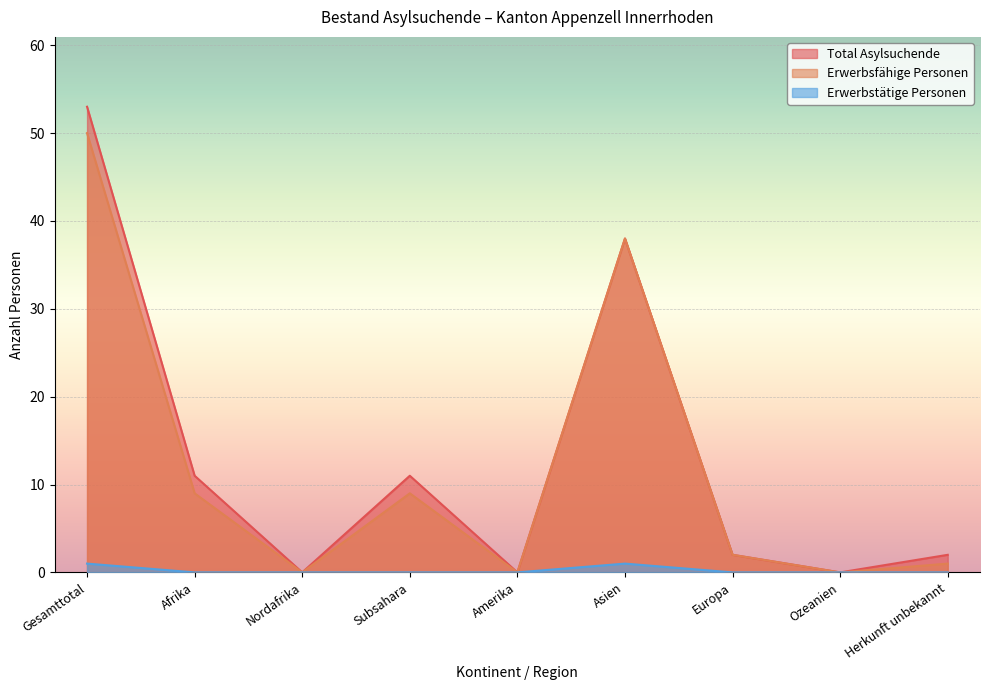

How many interior local valleys does the Total Asylsuchende series have?

3